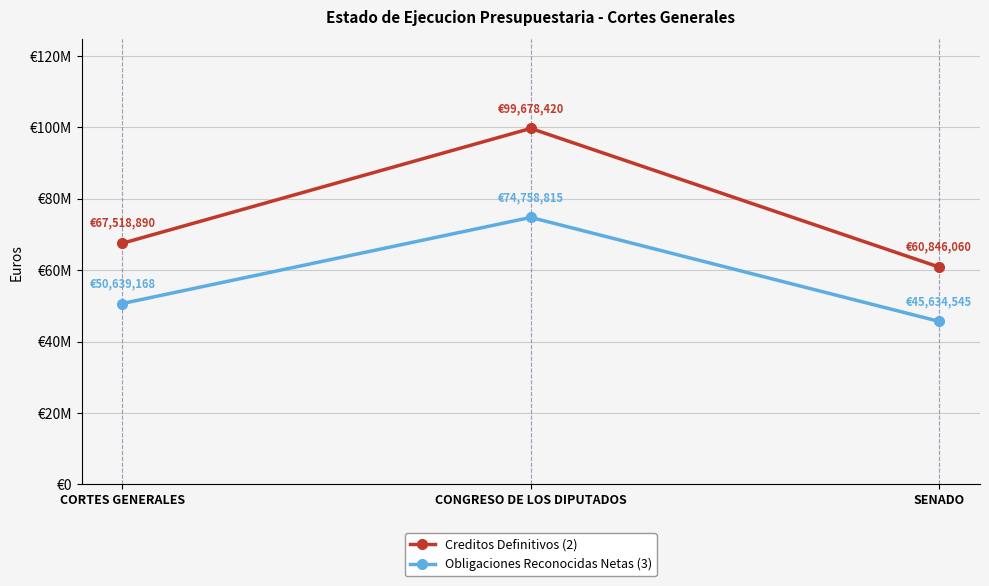

What is the difference between the highest and lowest values at CONGRESO DE LOS DIPUTADOS?

24919605.0